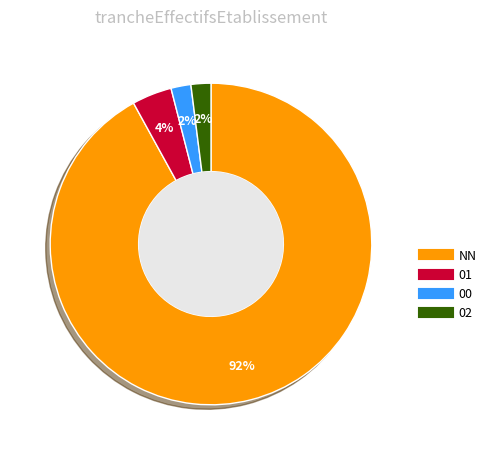

Does NN account for over 50% of the chart?

Yes